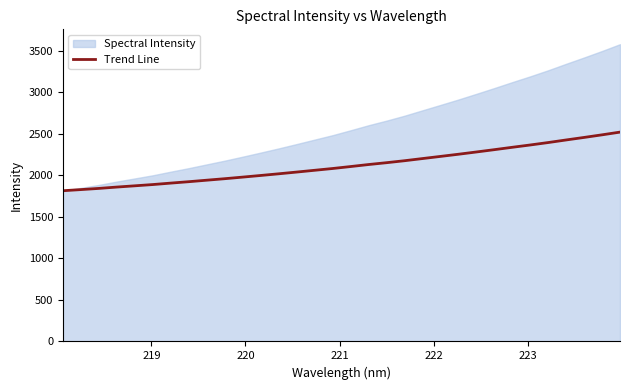

What is the value of the 19th point from the left?

2152.2